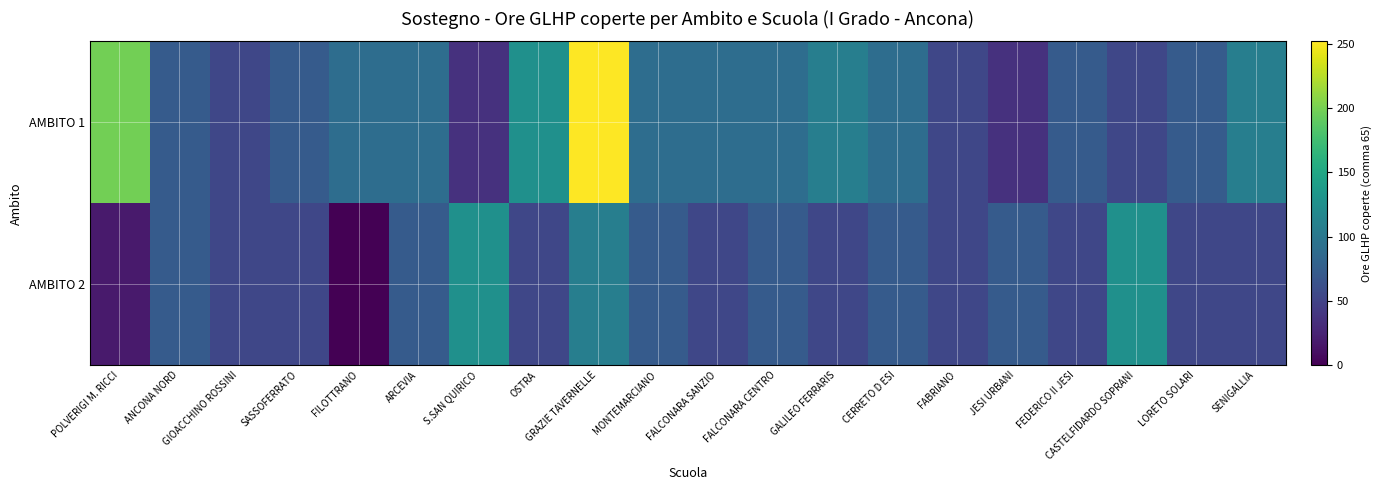

At FABRIANO, list the series in order from smallest to largest.

AMBITO 1, AMBITO 2